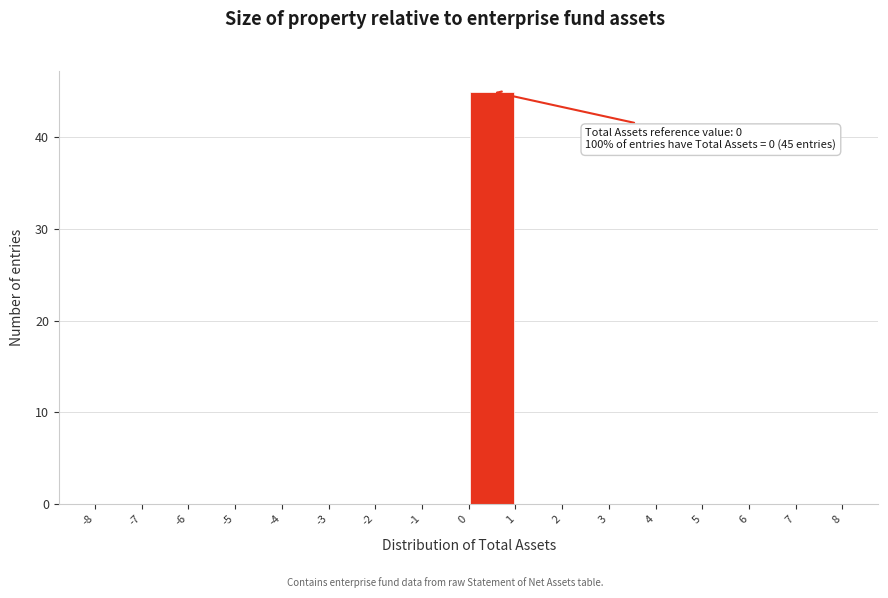

Over which range of the x-axis is the bar tallest?

0 to 1